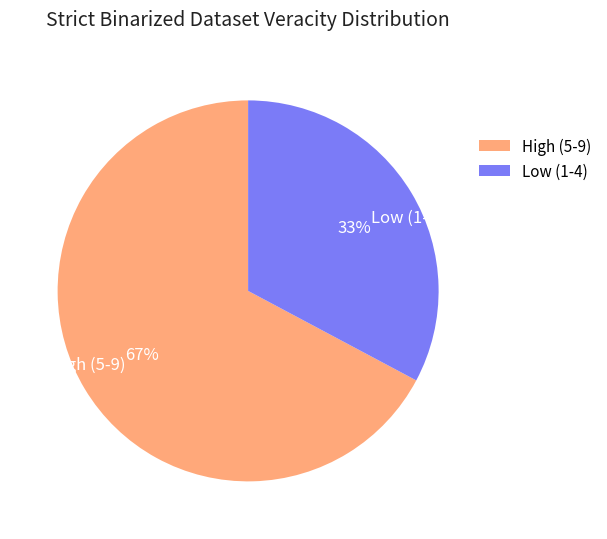

Which category has the smallest portion of the pie?

Low (1-4)